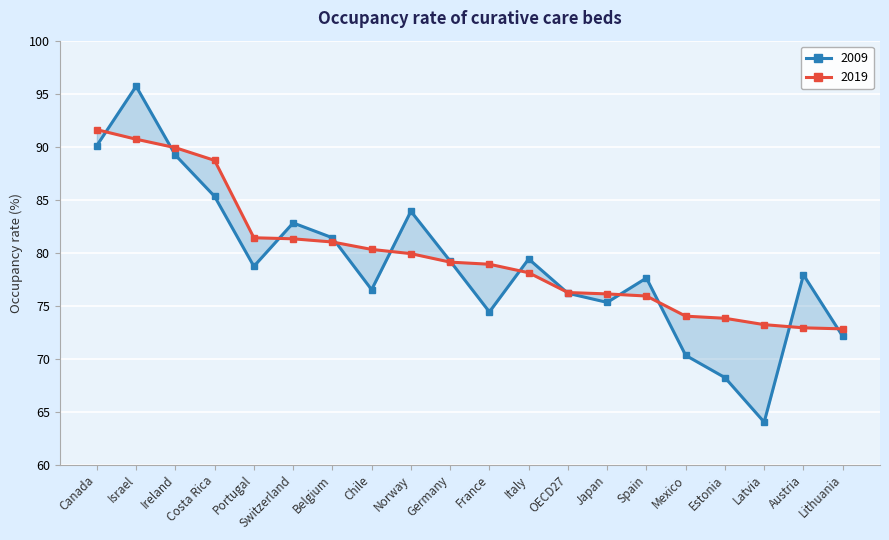

What is the smallest value displayed?

64.0